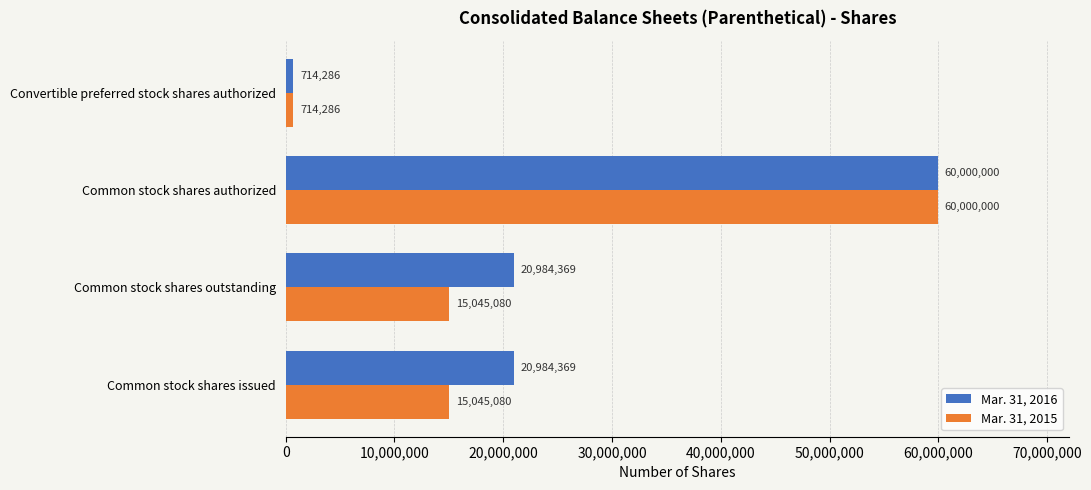

True or false: Mar. 31, 2015 has a value of 15045080 at Common stock shares outstanding.

True